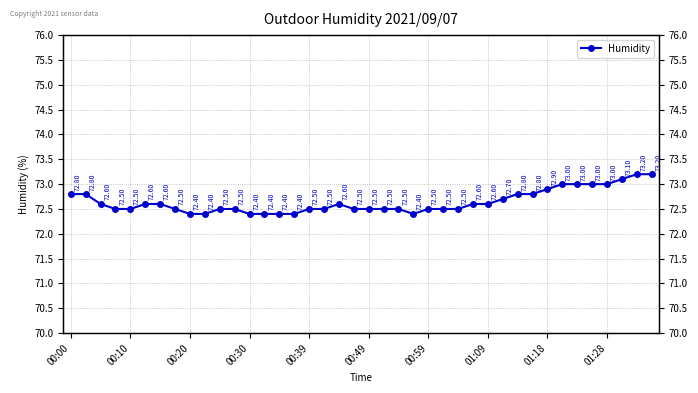

How many lines are shown in the chart?

1